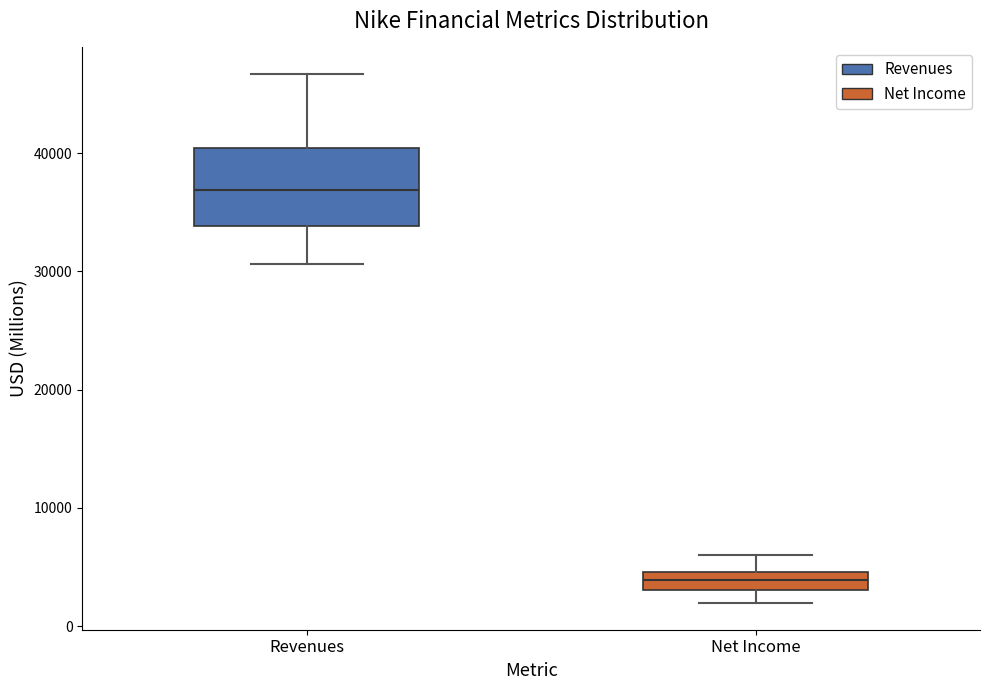

Which box's median line is the lowest?

Net Income